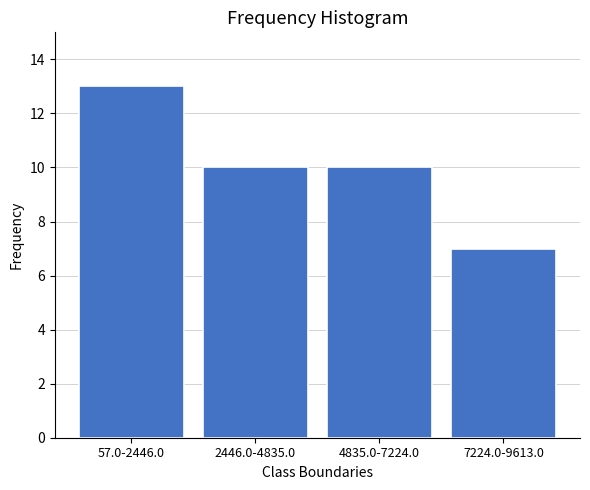

Reading left to right, transcribe all the data shown in this chart.

13	10	10	7